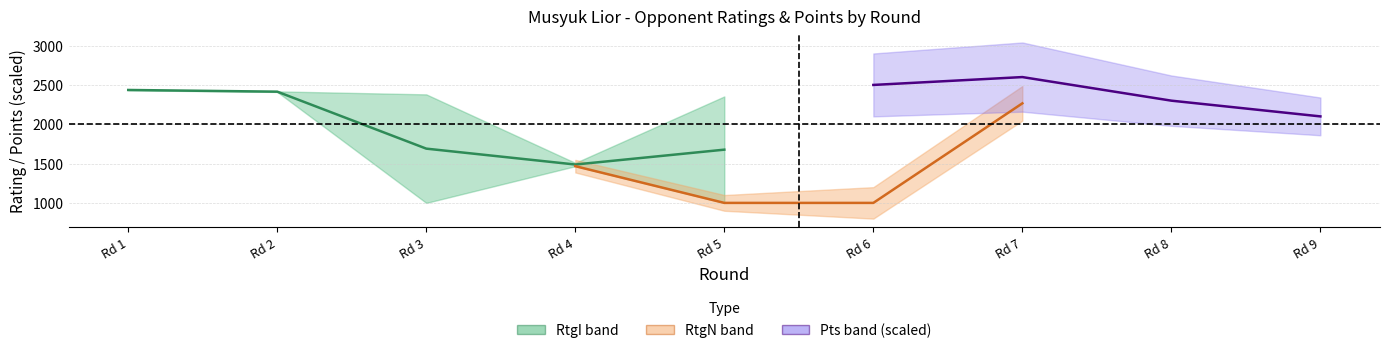

What is the minimum value for RtgN?

1000.0